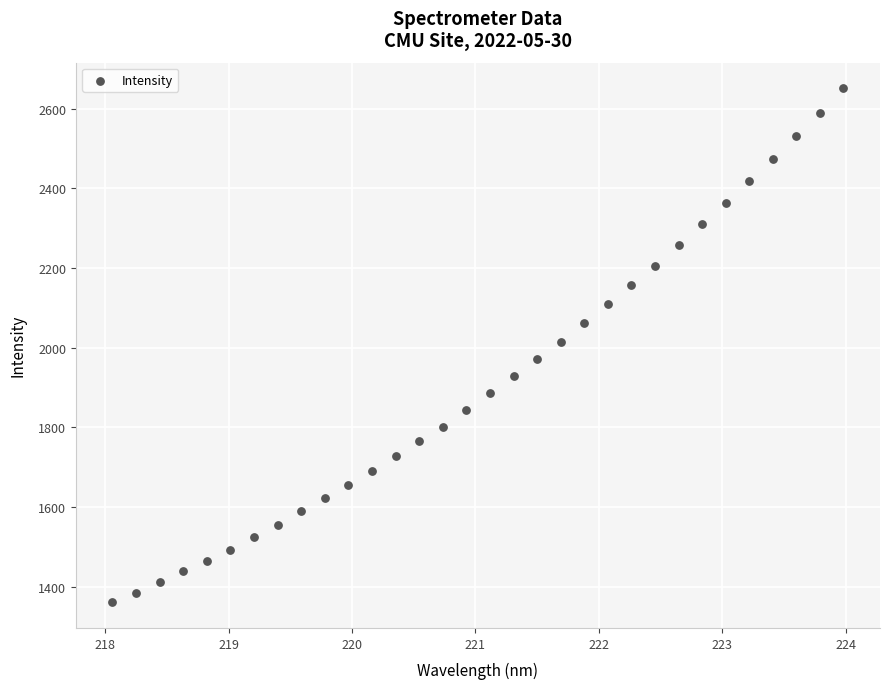

What is the range of X values (max minus min)?

5.9